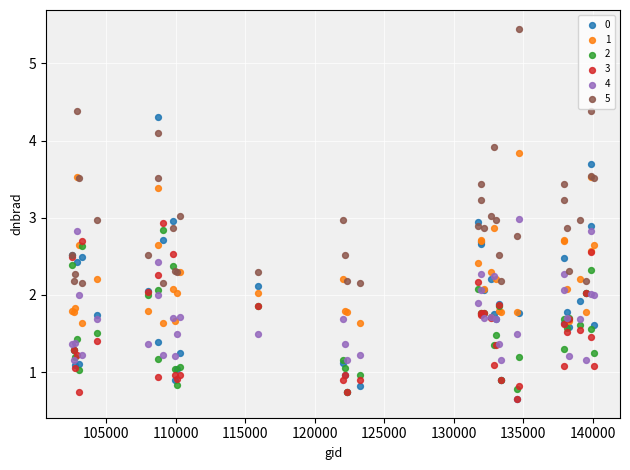

What are all the series names shown in the legend?

0, 1, 2, 3, 4, 5